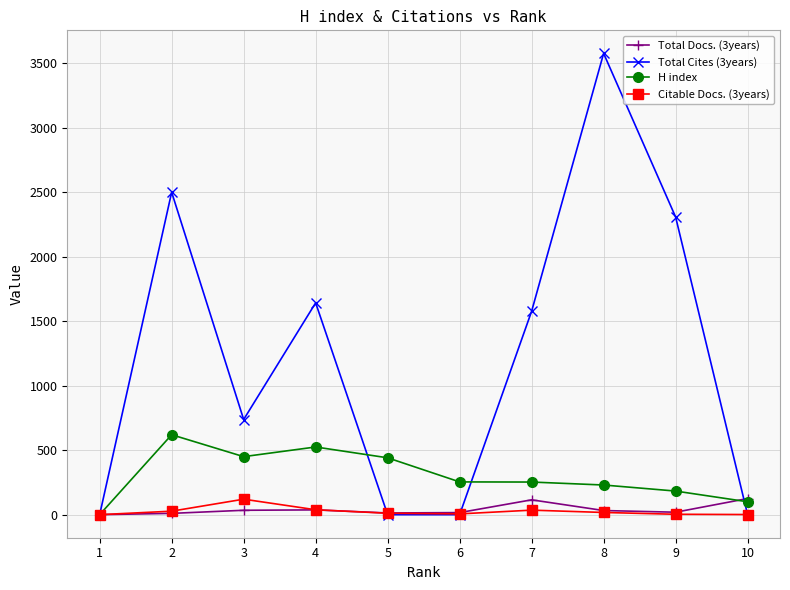

Which series has the largest total across all categories?

Total Cites (3years)